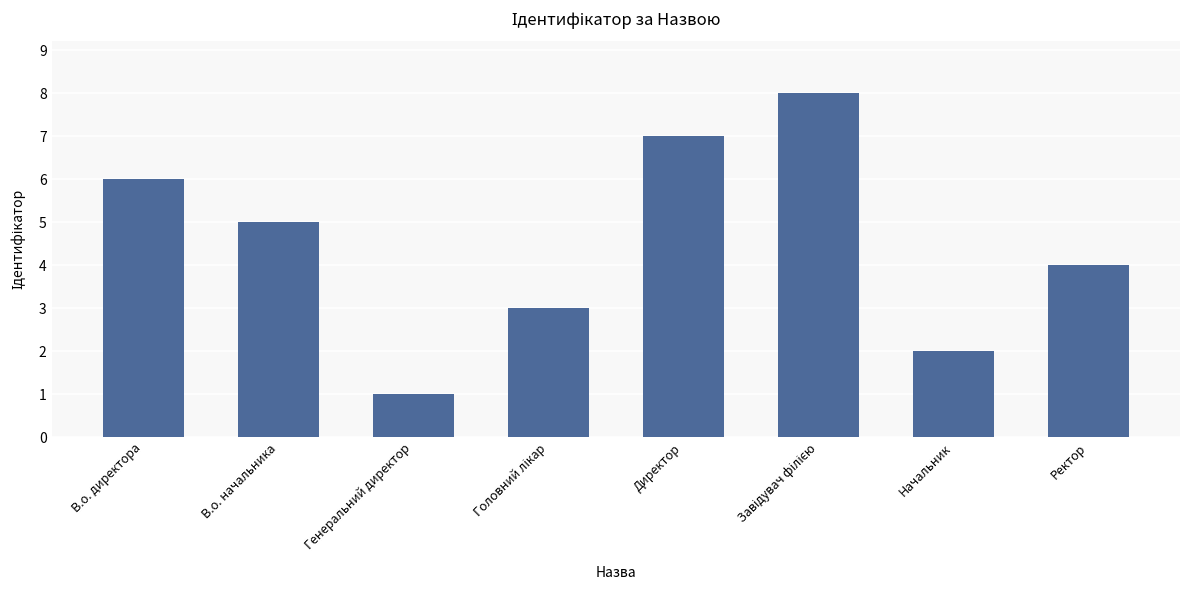

Which label corresponds to the smallest value in the chart?

Генеральний директор